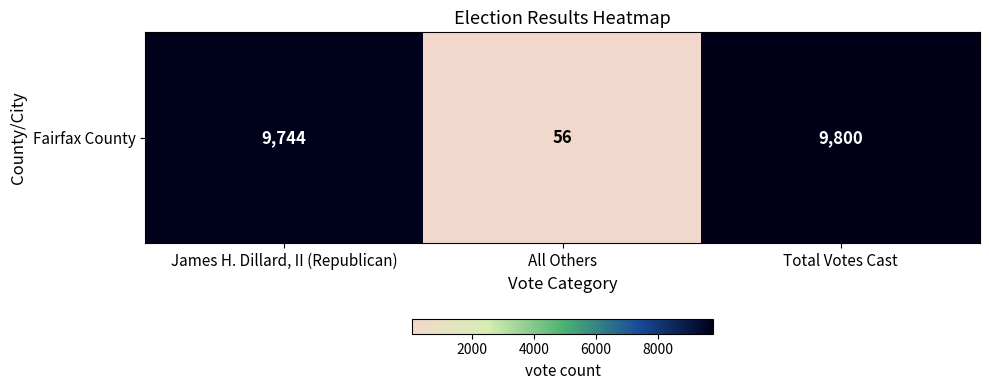

True or false: the data shows 56 at All Others.

True